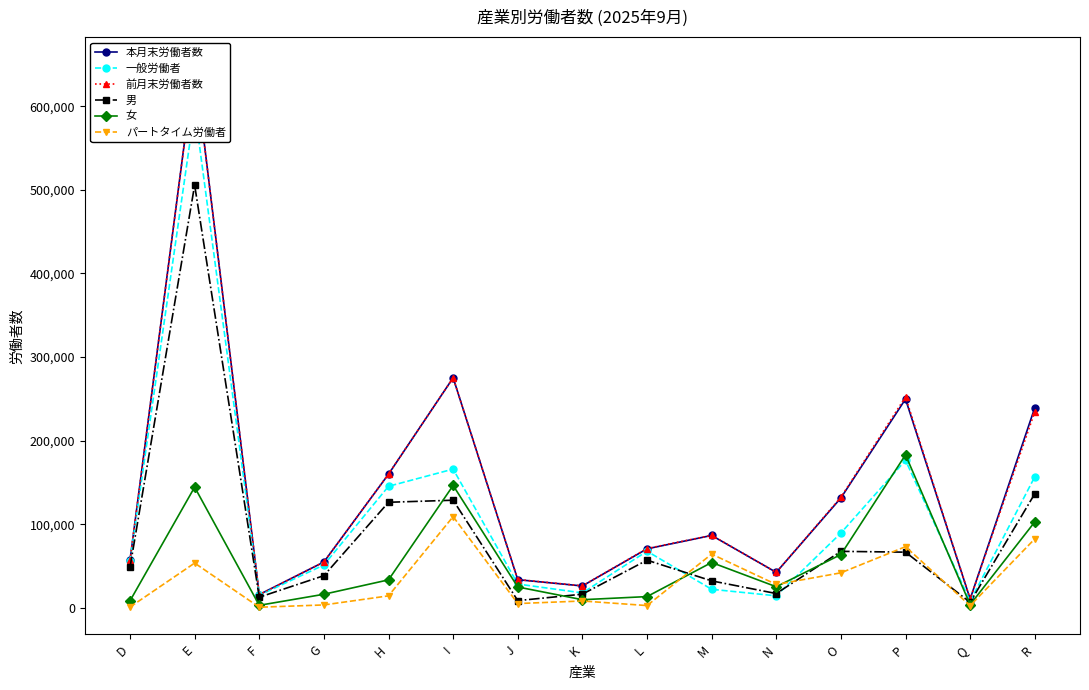

Does the chart have visible grid lines?

No